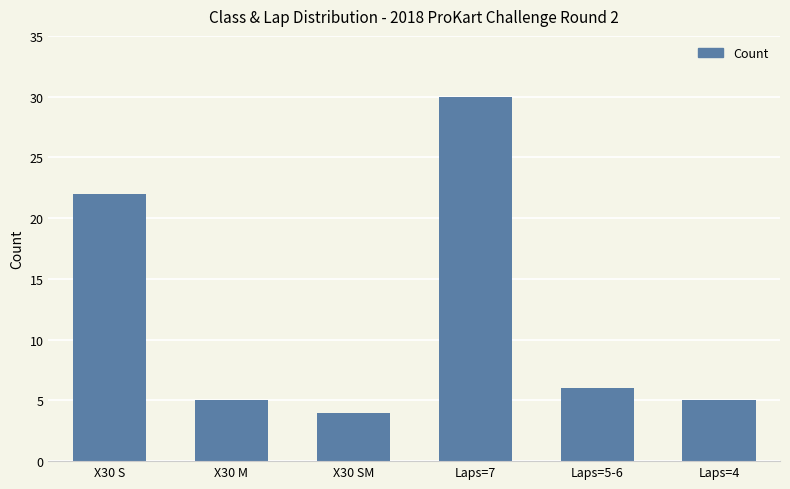

What is the change in value from X30 SM to Laps=7?

+26